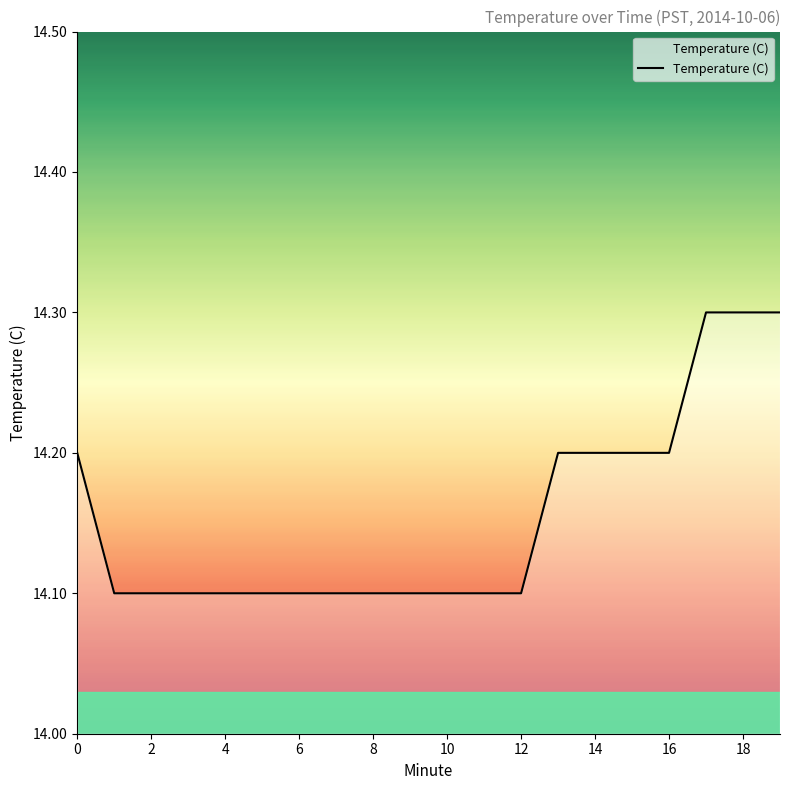

What is the smallest value displayed?

14.1